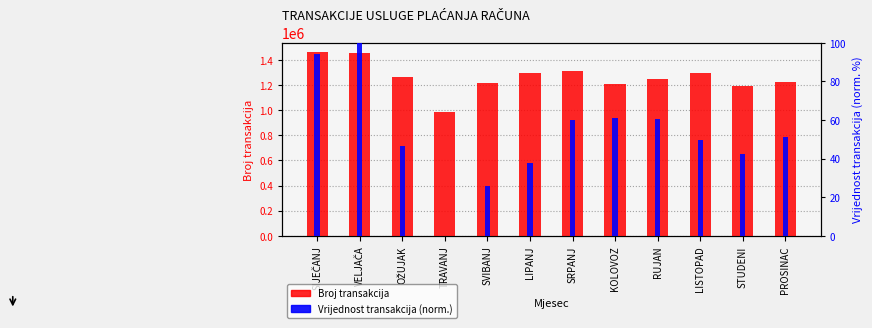

Between SIJEČANJ and SVIBANJ, which series saw the biggest shift?

Broj transakcija